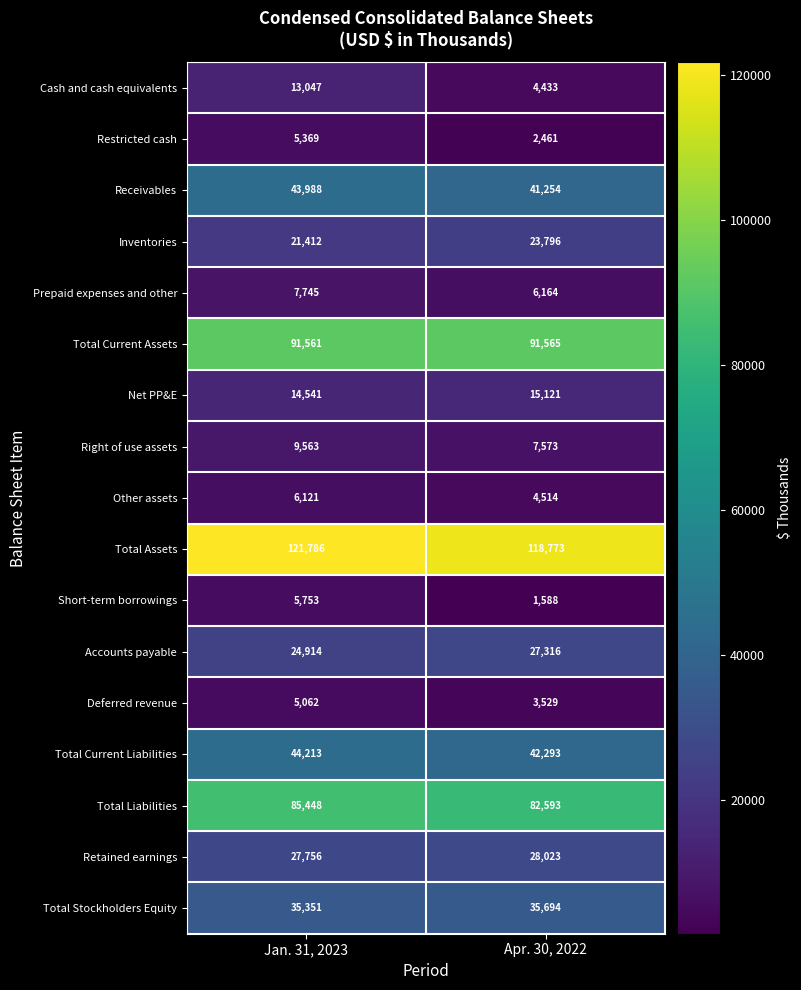

At which label is Total Stockholders Equity closest to 35522?

Jan. 31, 2023